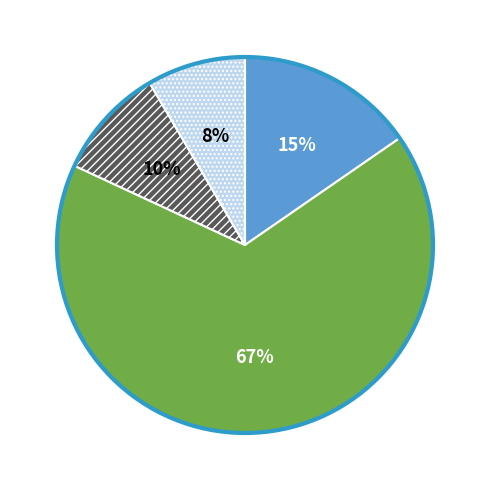

To the nearest percent, what is the average slice percentage?

25%